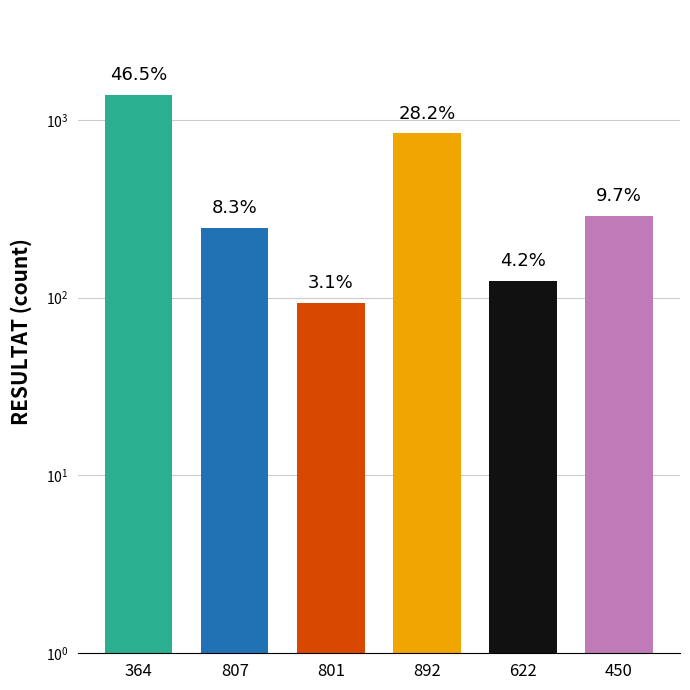

What is the average value?

496